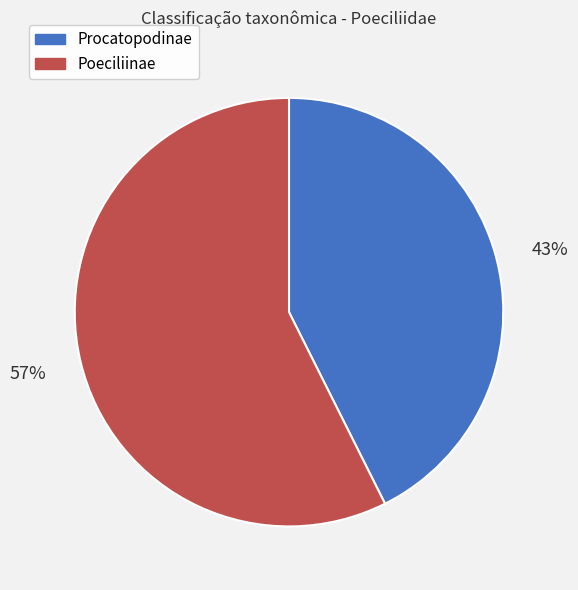

Combined, do Procatopodinae and Poeciliinae account for over 50%?

Yes